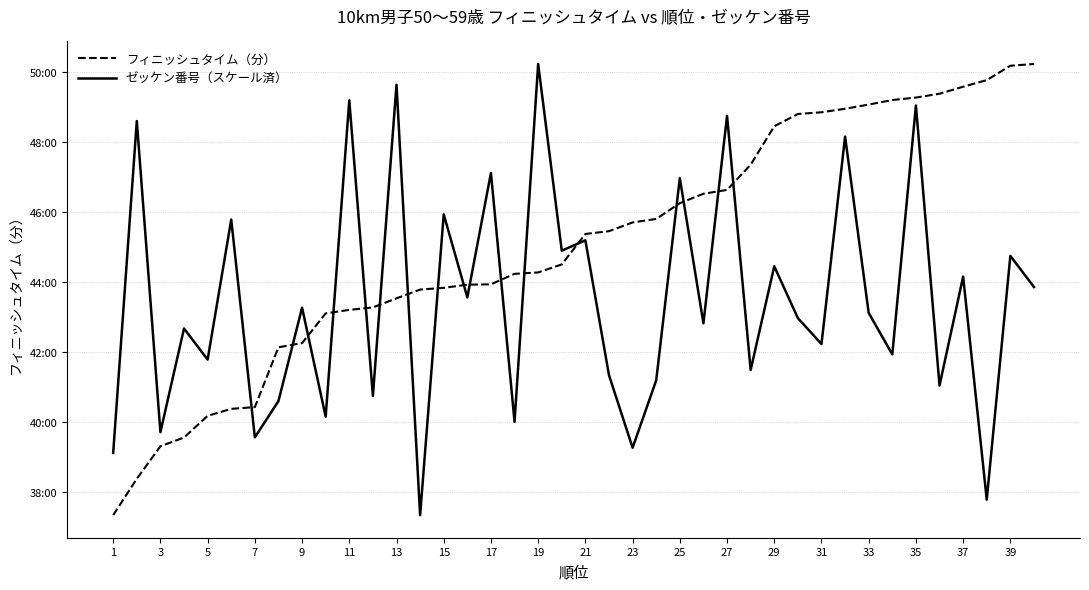

Does the chart display data point markers on the line(s)?

No